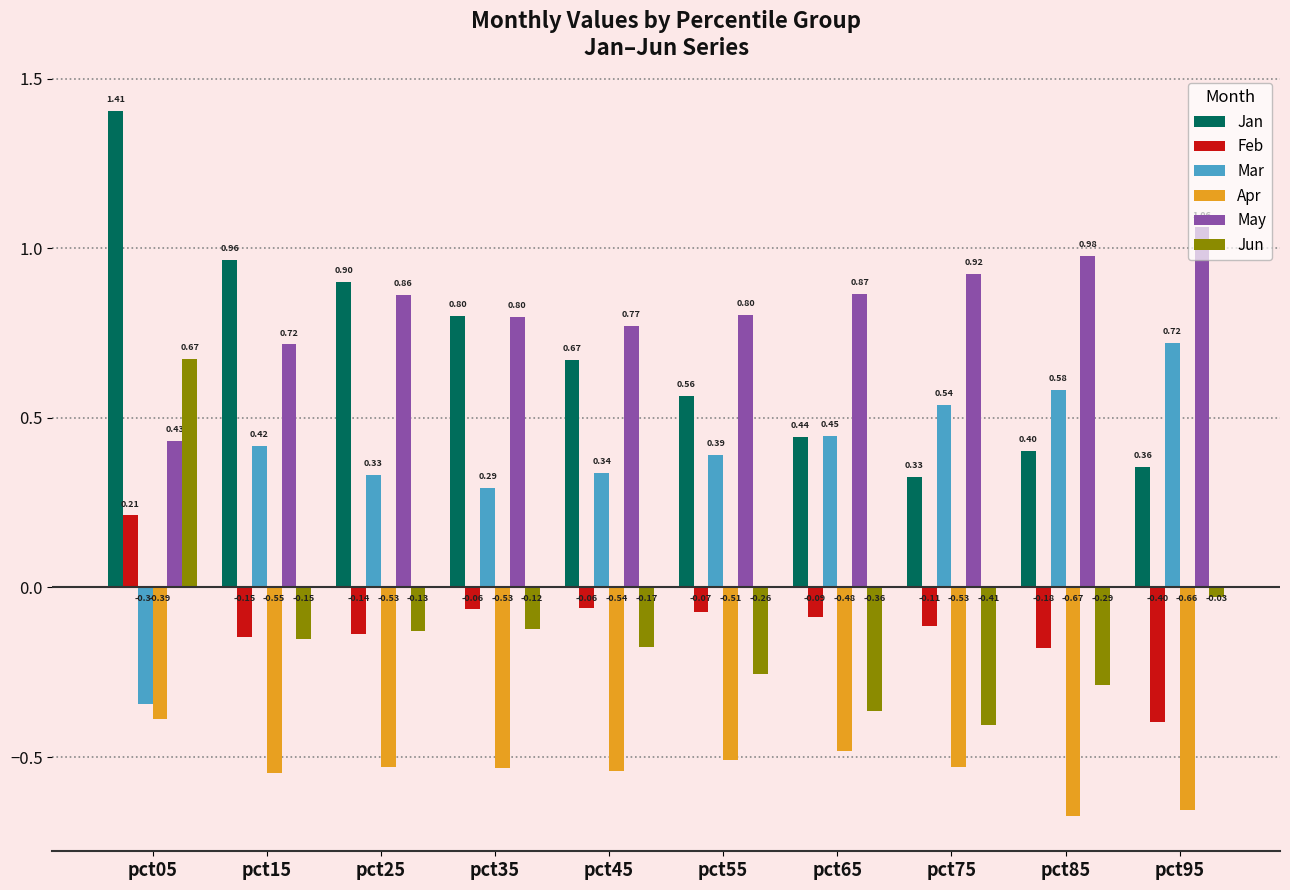

What is the average value of the May series?

0.8